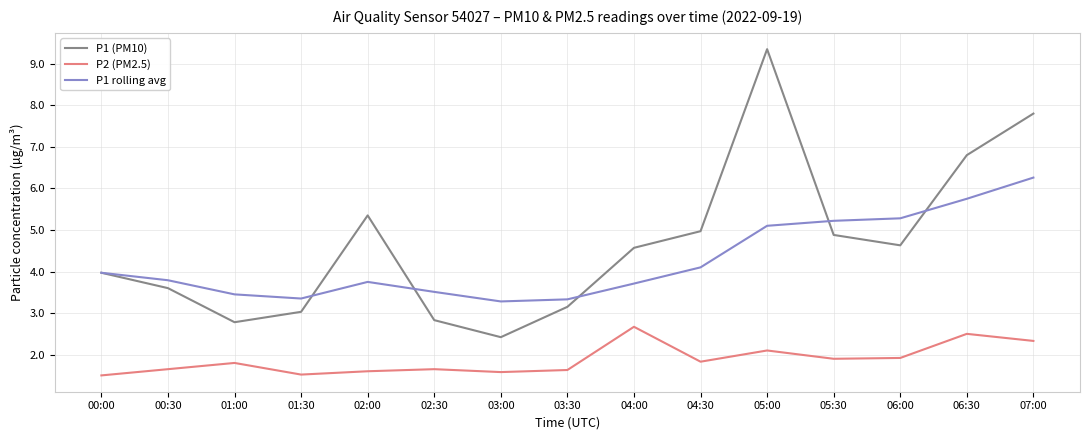

True or false: P1 rolling avg has a value of 1.5 at 05:00.

False